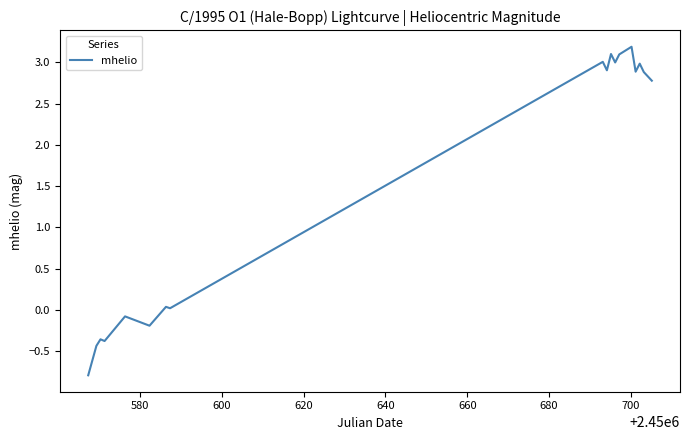

What is the maximum value shown in the chart?

3.2